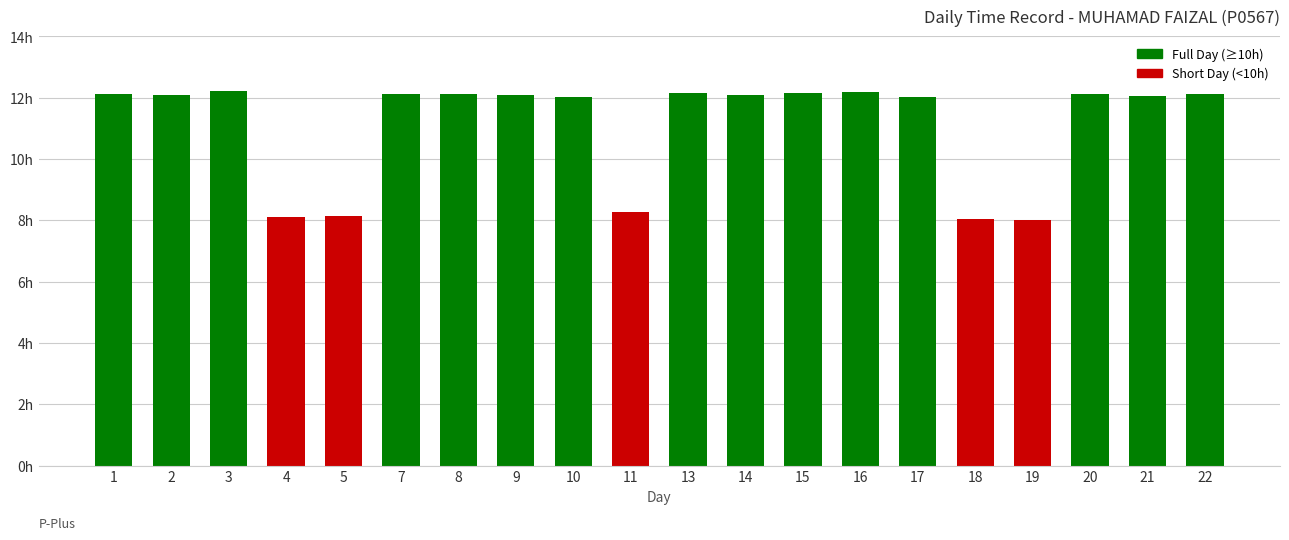

What is the average value?

11.1